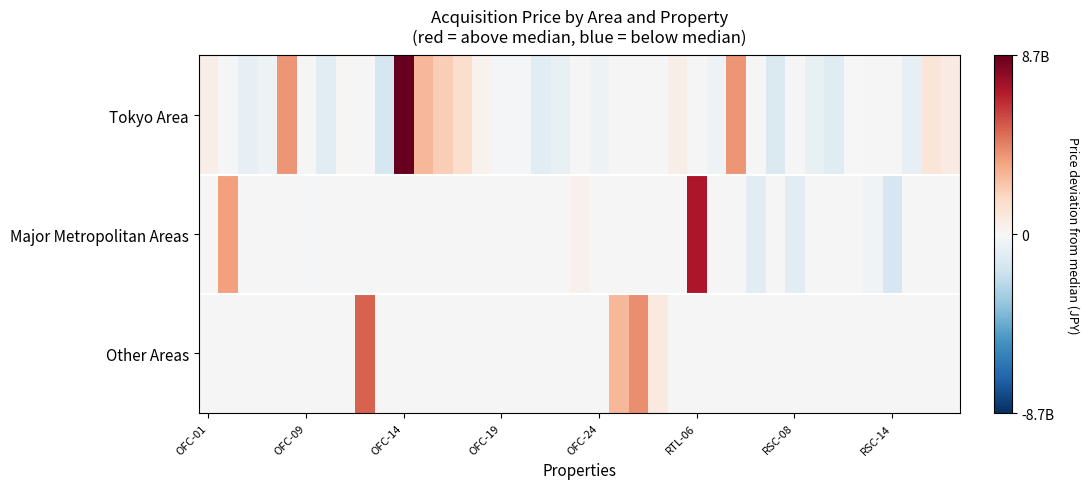

How many values in Tokyo Area are below zero?

14